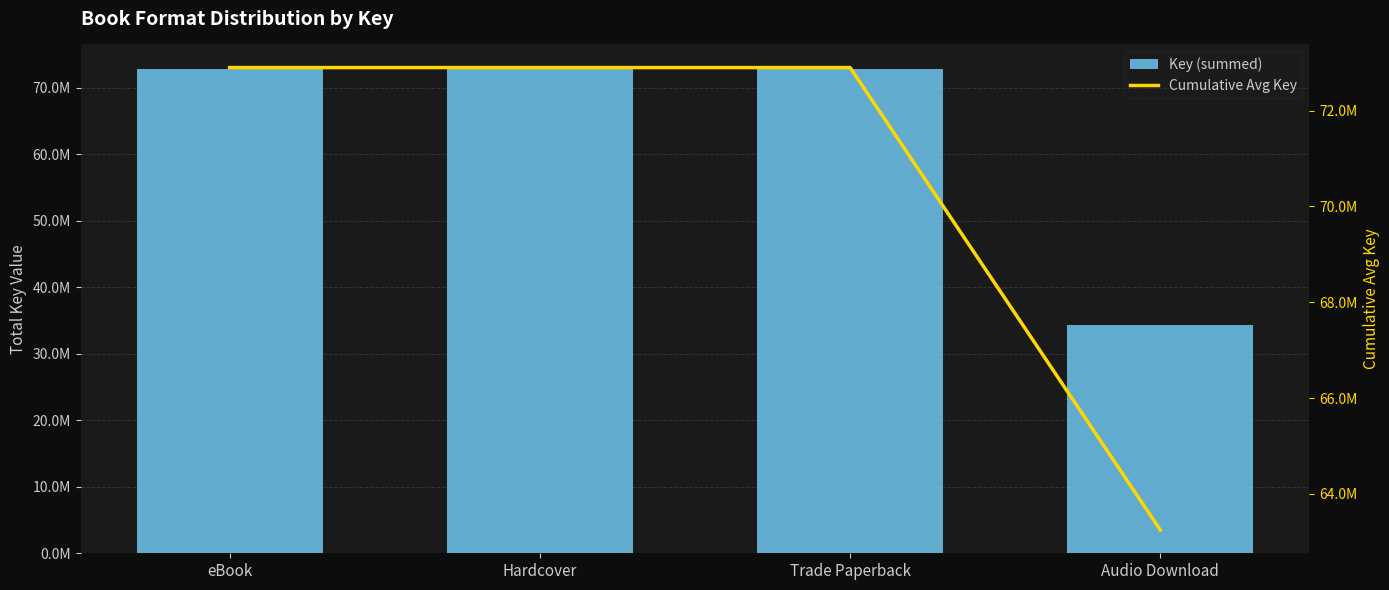

Which category has the highest value in the Key (summed) series?

eBook